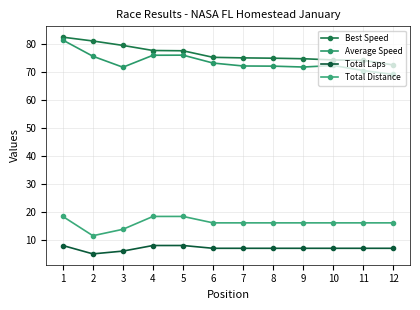

True or false: Total Laps and Average Speed cross at least once.

False